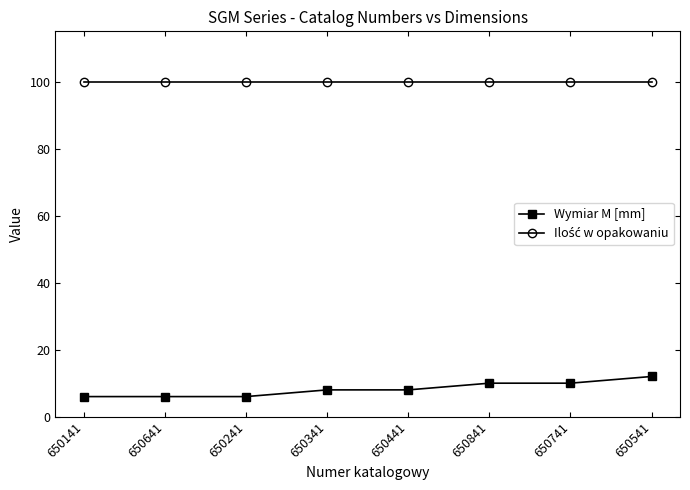

What is the label of the 3rd point from the left?

650241